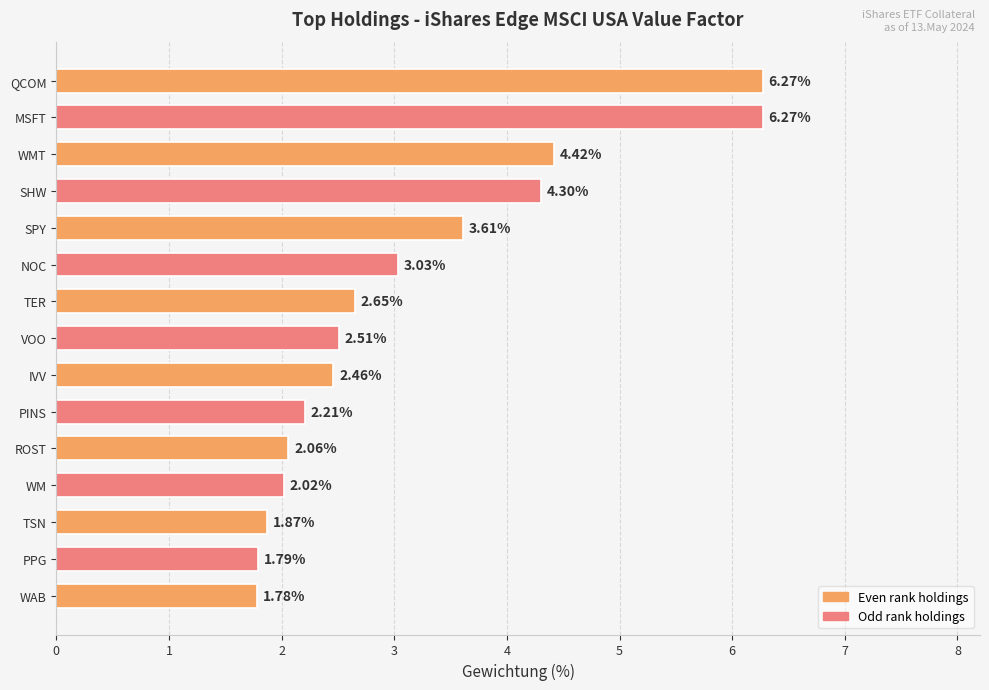

What is the difference between the maximum and minimum values?

4.5